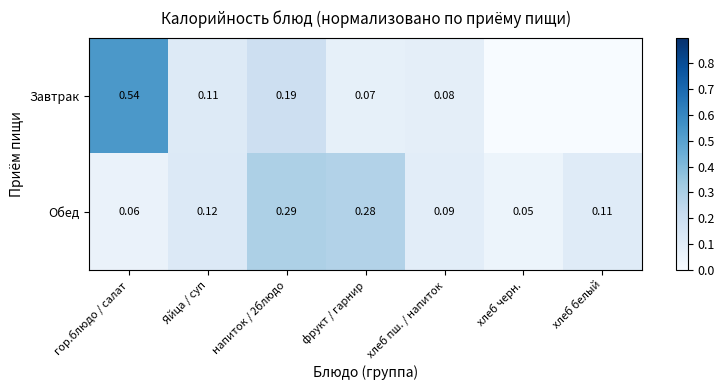

Is the value of Обед at фрукт / гарнир greater than the value of Завтрак at напиток / 2блюдо?

Yes